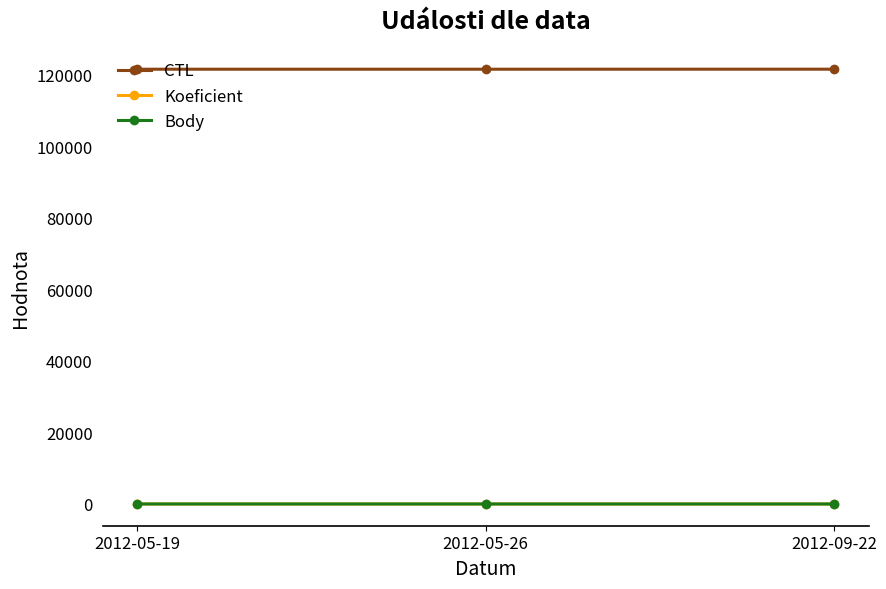

Reading left to right, what are all the values shown in this chart?

CTL: 2012-05-19=121504	2012-05-26=121505	2012-09-22=121514
Koeficient: 2012-05-19=4	2012-05-26=3	2012-09-22=3
Body: 2012-05-19=4	2012-05-26=3	2012-09-22=3